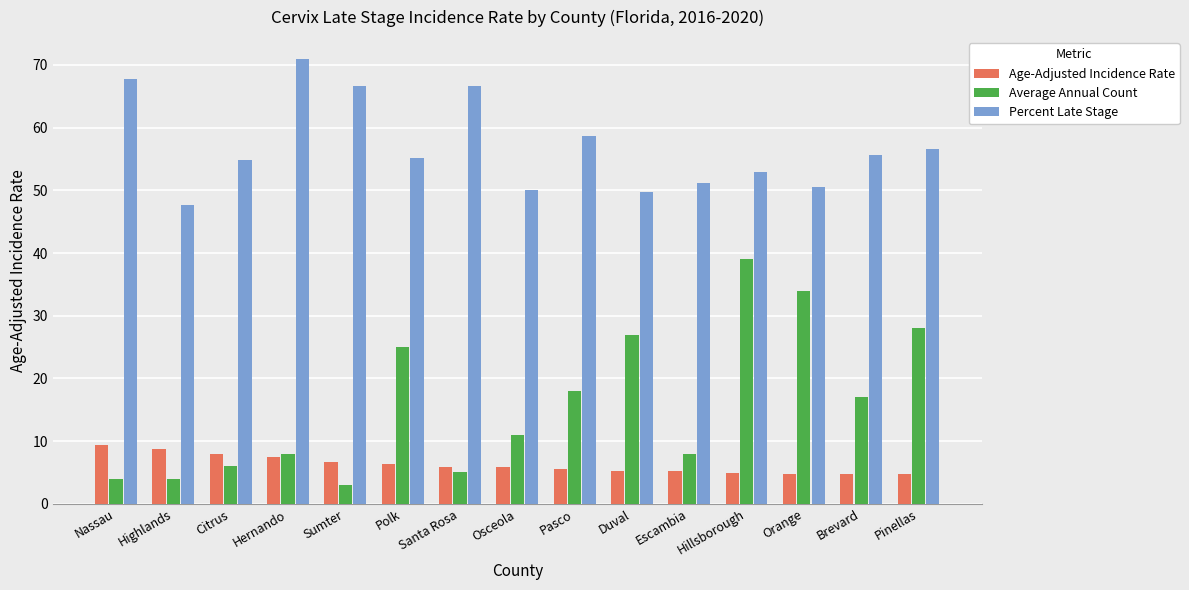

List the series in order of their peak value, highest first.

Percent Late Stage, Average Annual Count, Age-Adjusted Incidence Rate